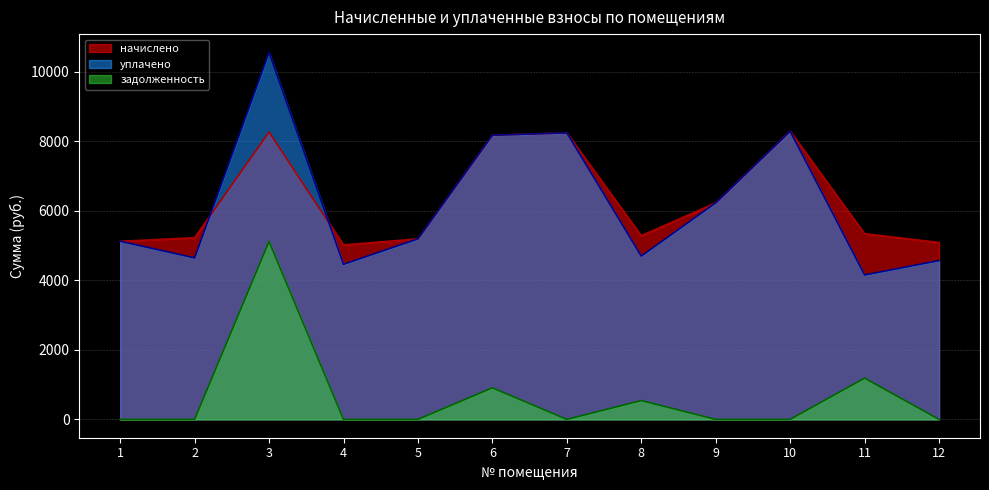

What is the value of the начислено point at the 12th from the left?

5091.8